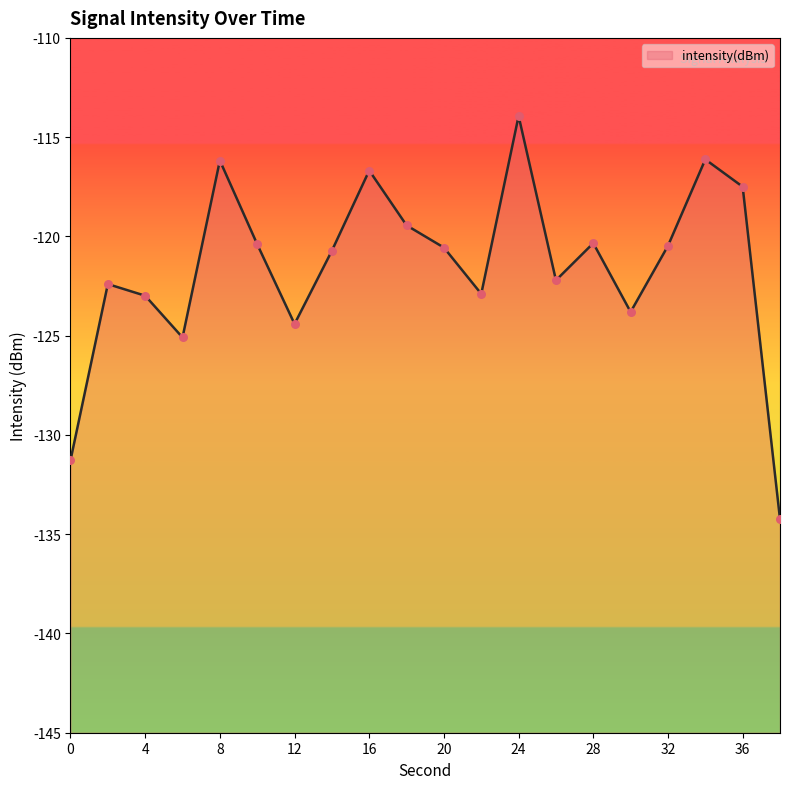

What is the change in value from 22 to 32?

+2.4